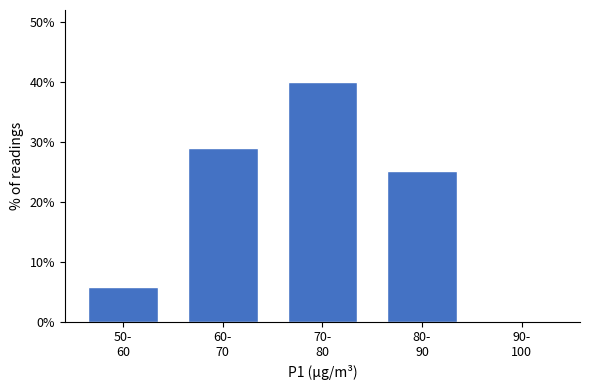

What is the maximum value shown in the chart?

40.0